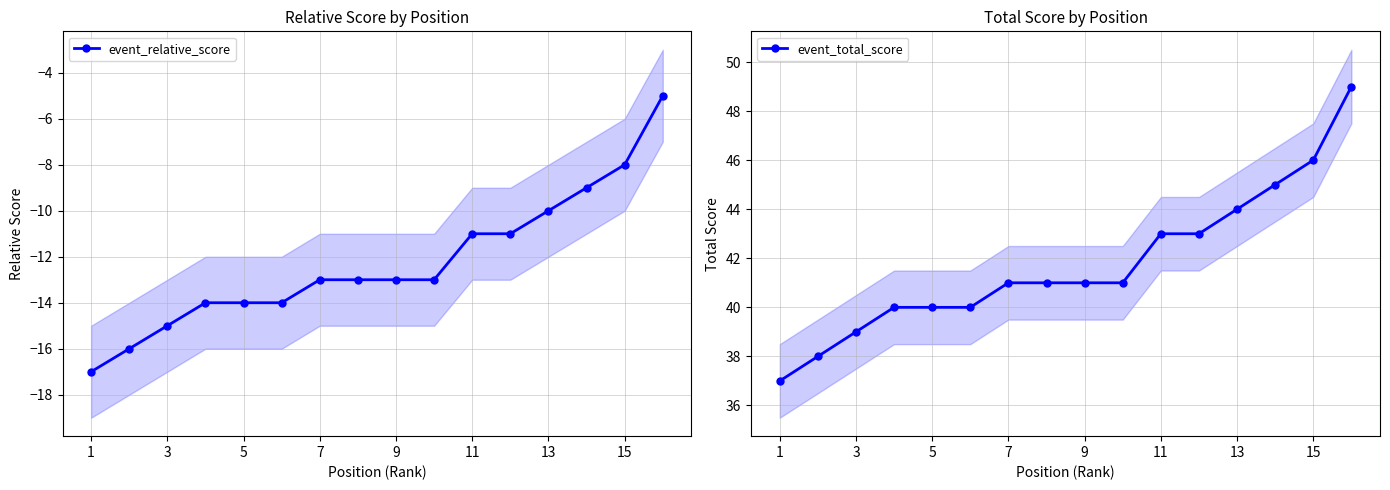

True or false: event_relative_score has a value of -7 at 11.

False